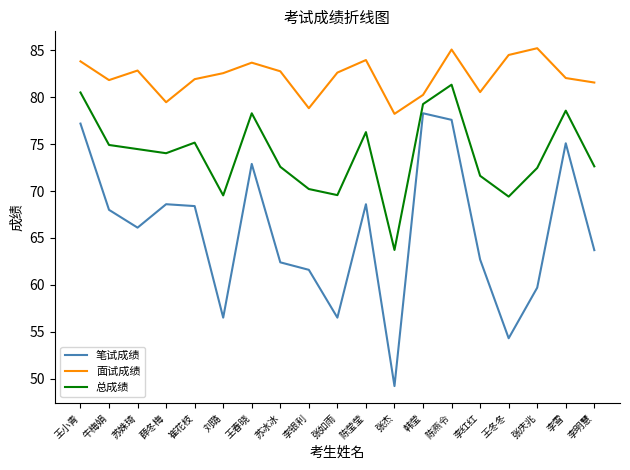

True or false: 总成绩 has a value of 69.6 at 张如雨.

True